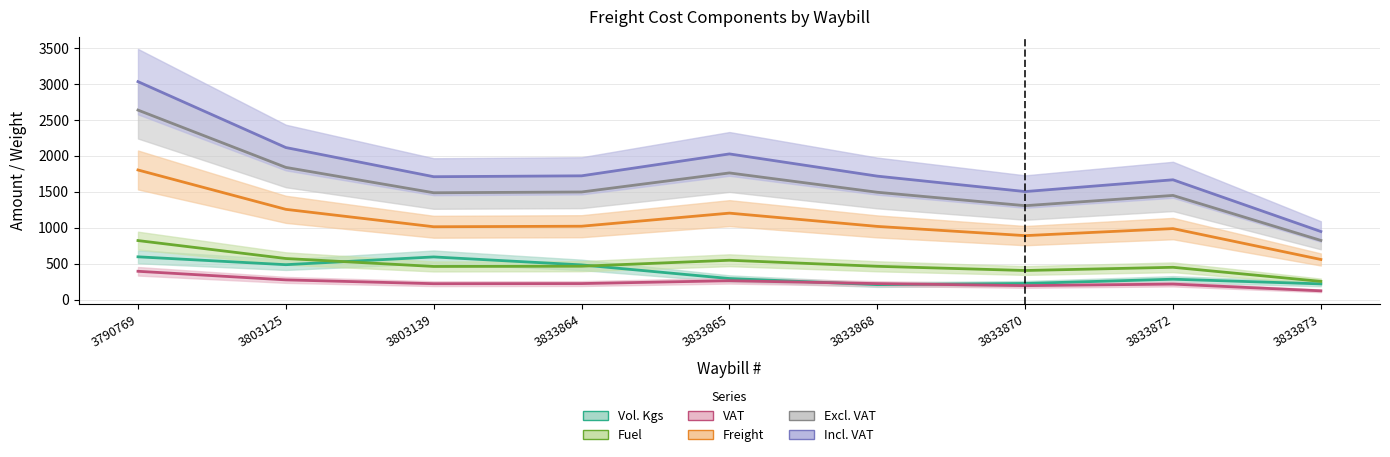

Which category has the lowest value in the Vol. Kgs series?

3833873